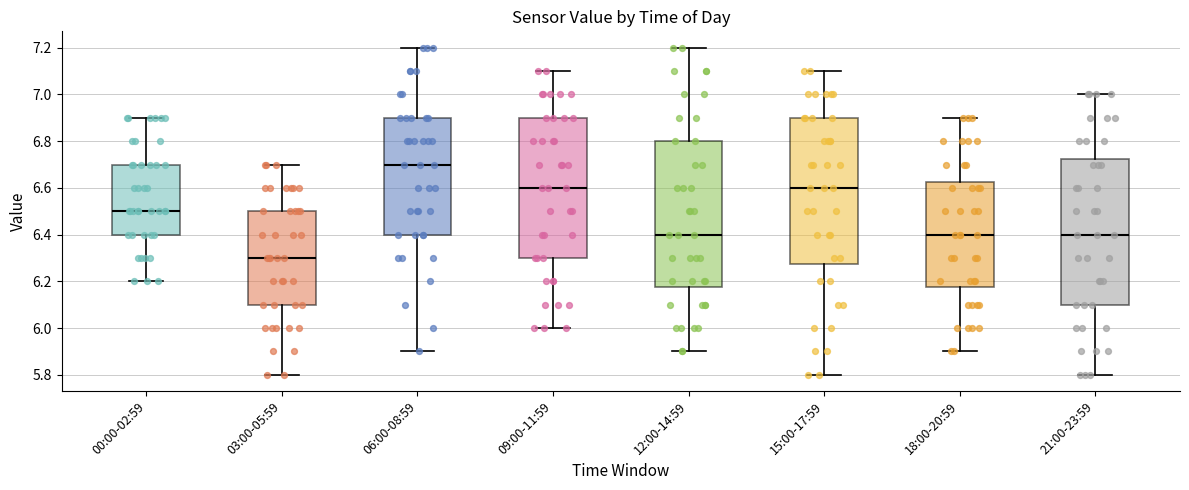

Which box's median line is the lowest?

03:00-05:59